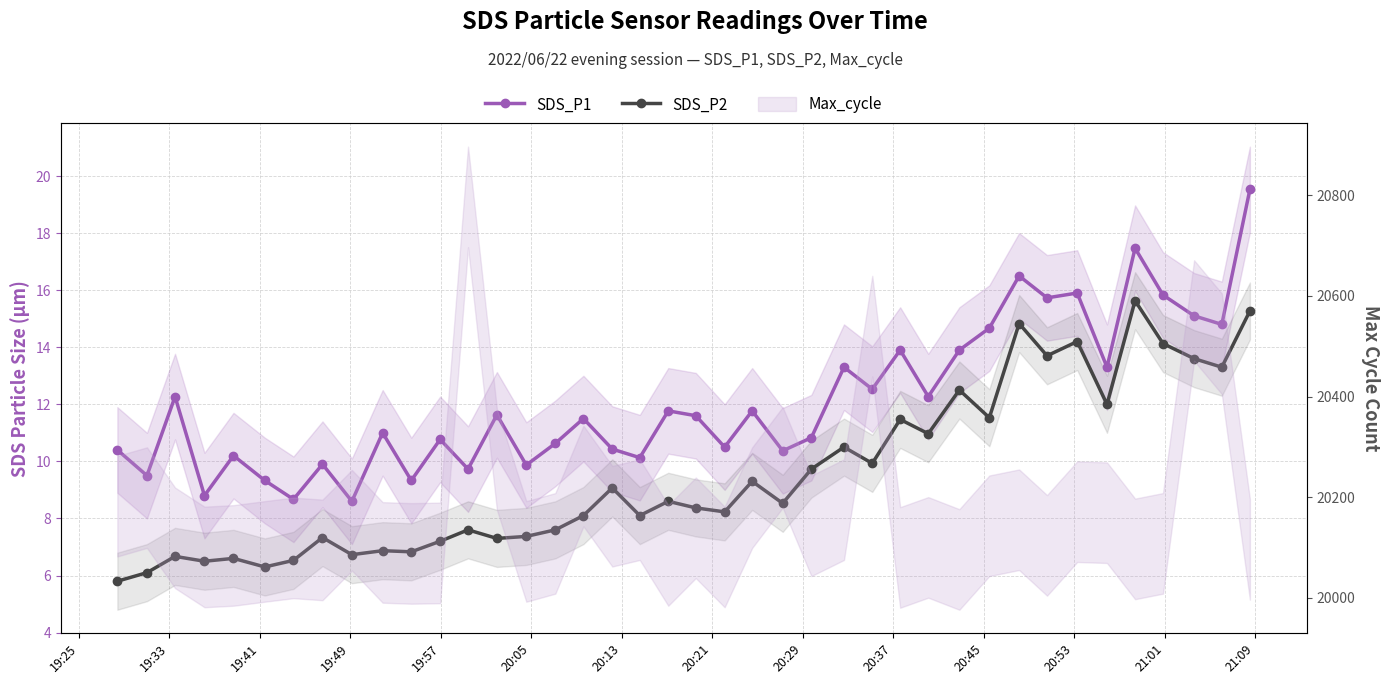

What is the average value of the SDS_P2 series?

9.5